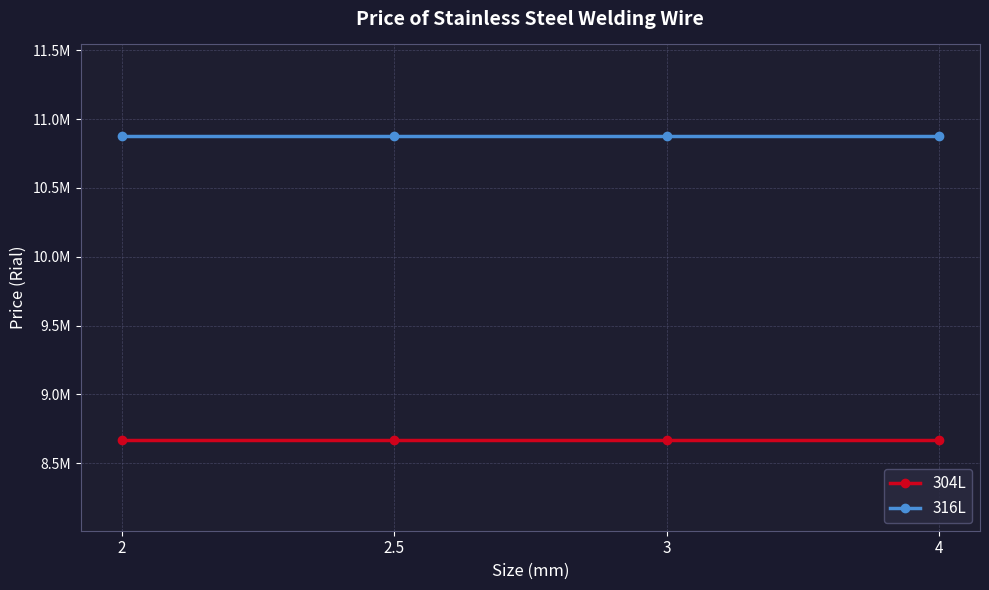

Is the value of 304L at 4 greater than the value of 316L at 4?

No